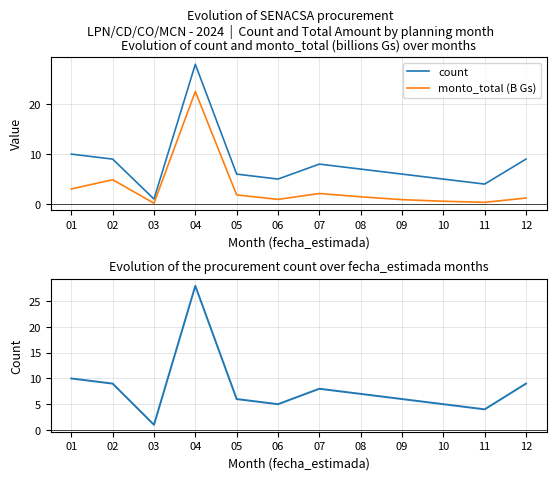

Is it true that count equals 2.7 at 10?

False